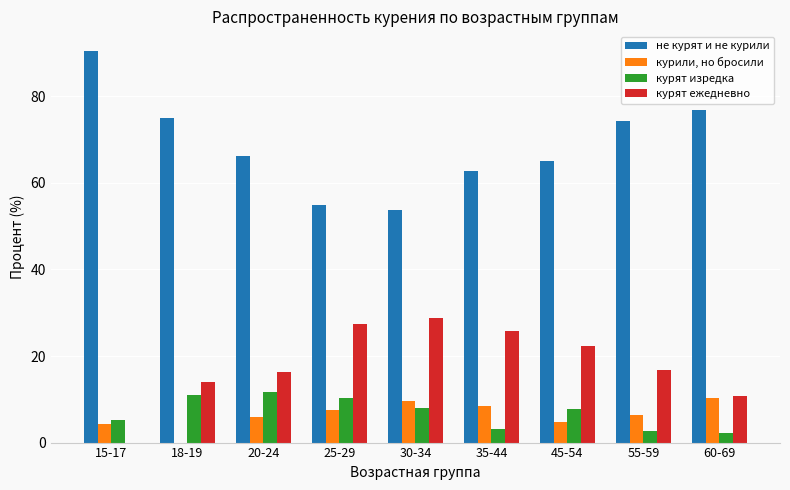

How many positive values does the курили, но бросили series have?

8